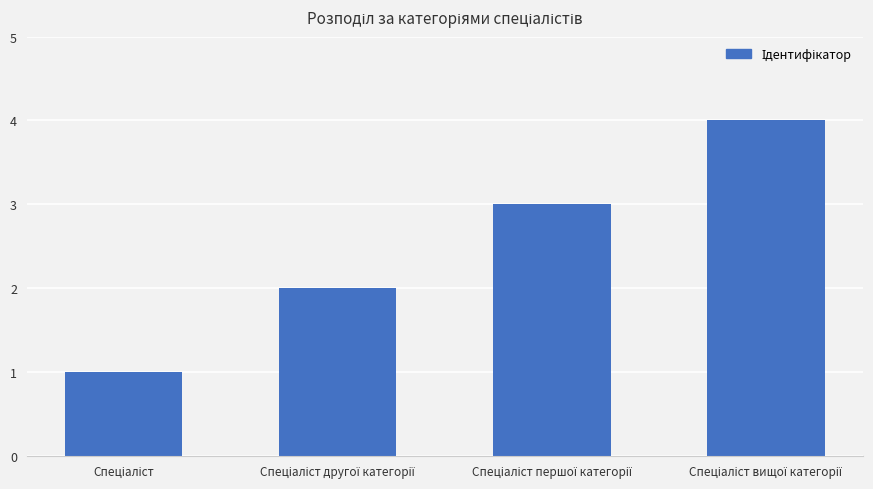

What is the sum of all values?

10